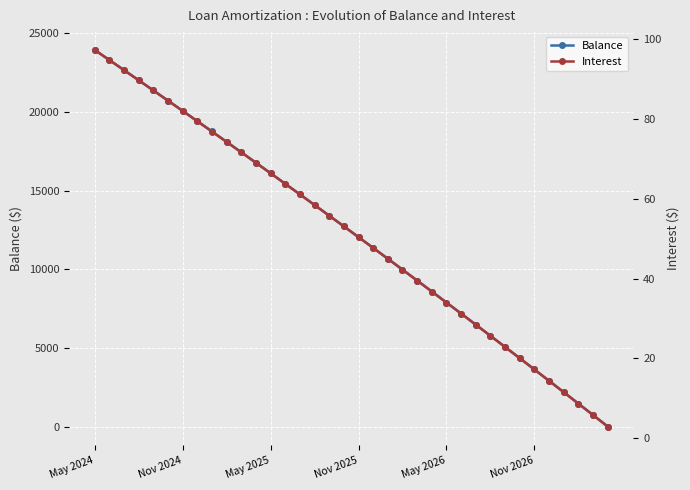

How many times do Balance and Interest cross each other?

1